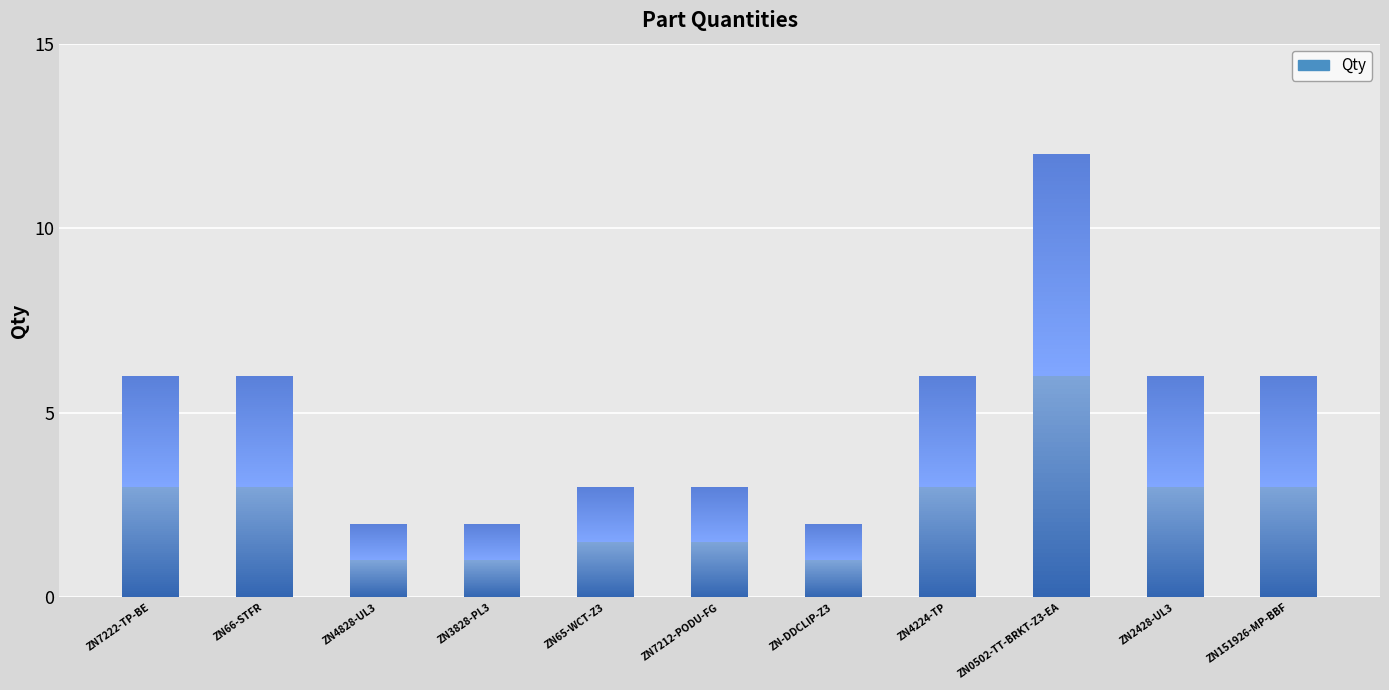

What is the average value?

5